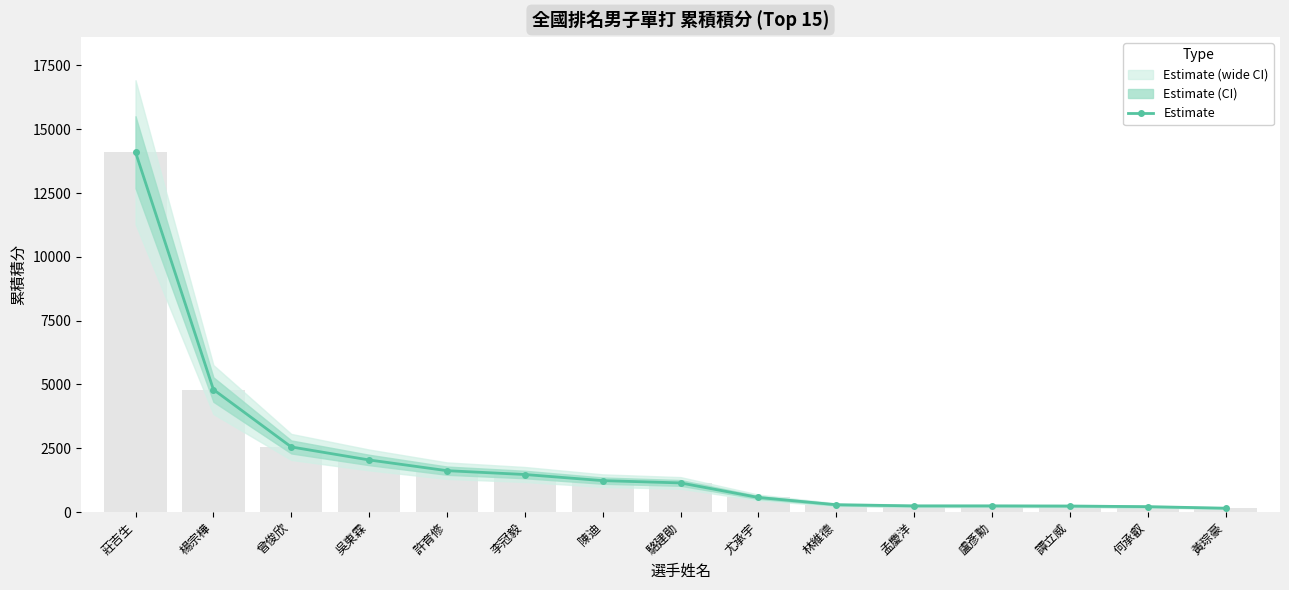

What is the change in value from 何承叡 to 黃琮豪?

-60